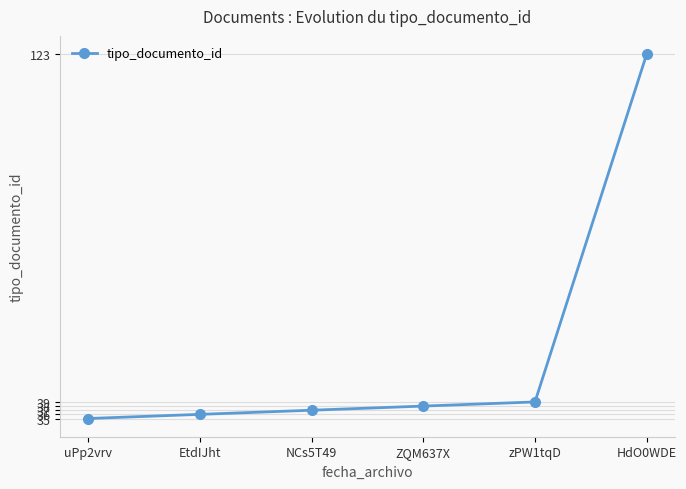

Reading left to right, extract all data points from this chart.

uPp2vrv=35	EtdIJht=36	NCs5T49=37	ZQM637X=38	zPW1tqD=39	HdO0WDE=123